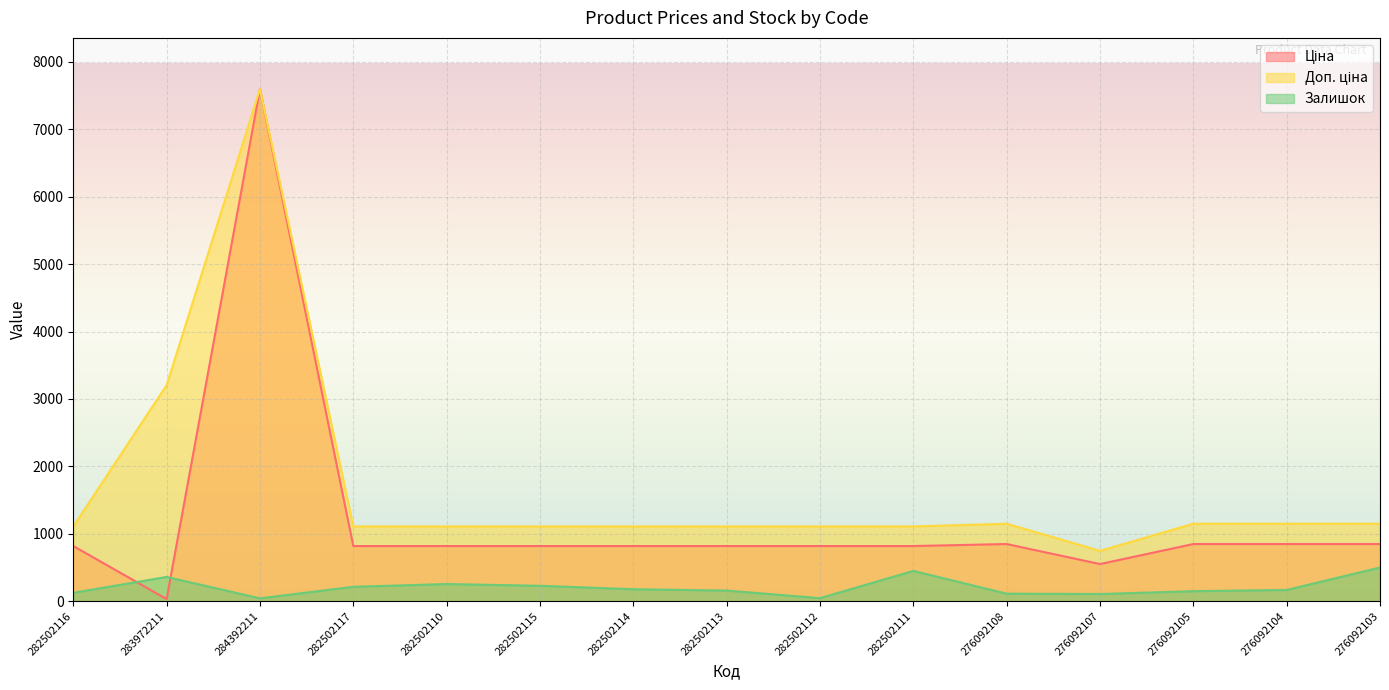

What position from the right is 282502113?

8